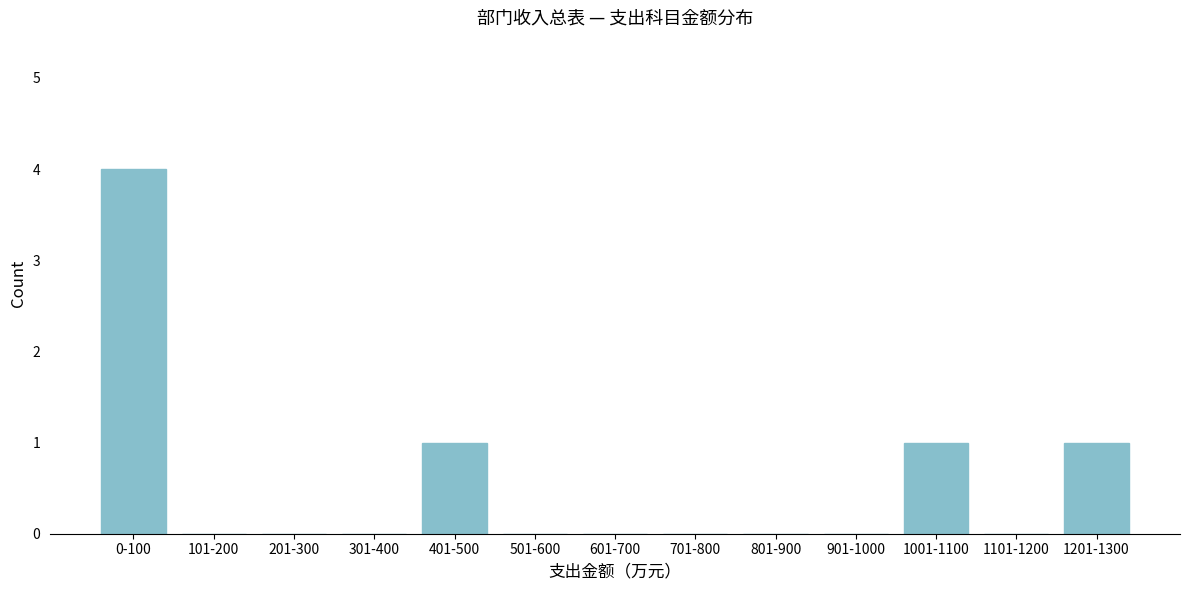

Reading right to left, extract all data points from this chart.

1201-1300=1	1101-1200=0	1001-1100=1	901-1000=0	801-900=0	701-800=0	601-700=0	501-600=0	401-500=1	301-400=0	201-300=0	101-200=0	0-100=4